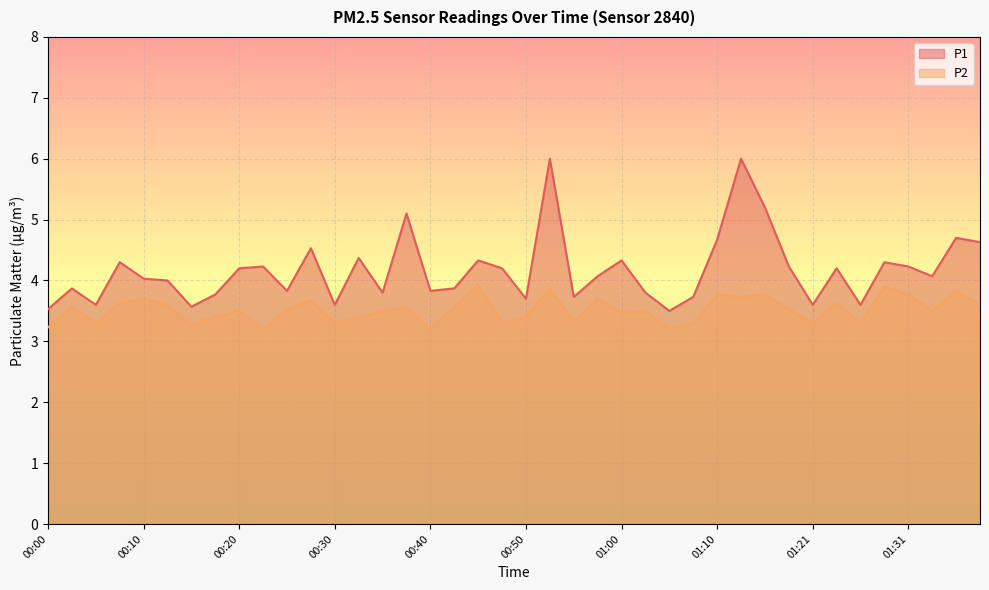

Between 00:25 and 01:23, which series saw the biggest shift?

P1